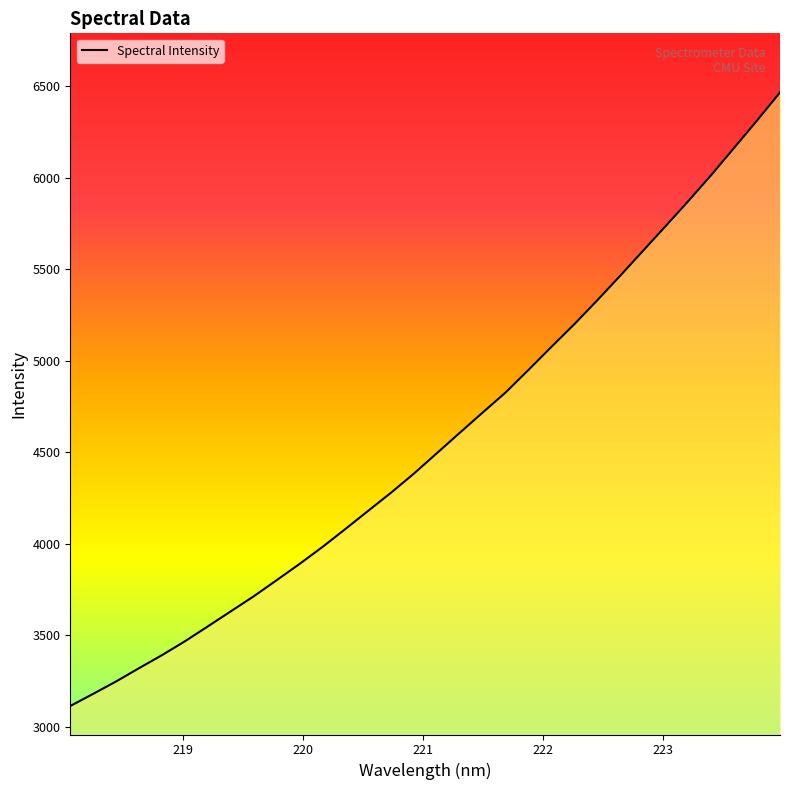

What is the smallest value displayed?

3112.7